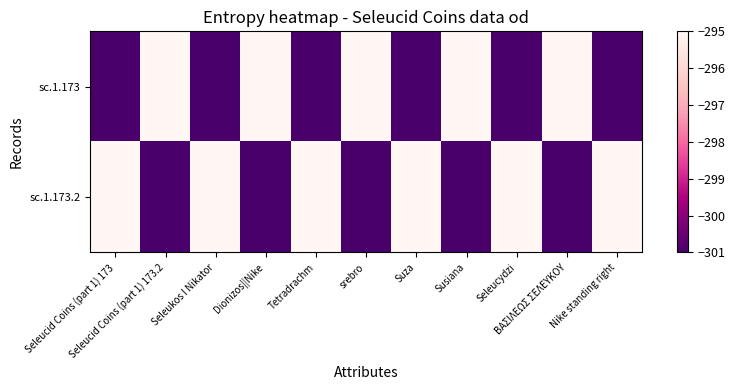

Which series has the widest spread of values?

sc.1.173